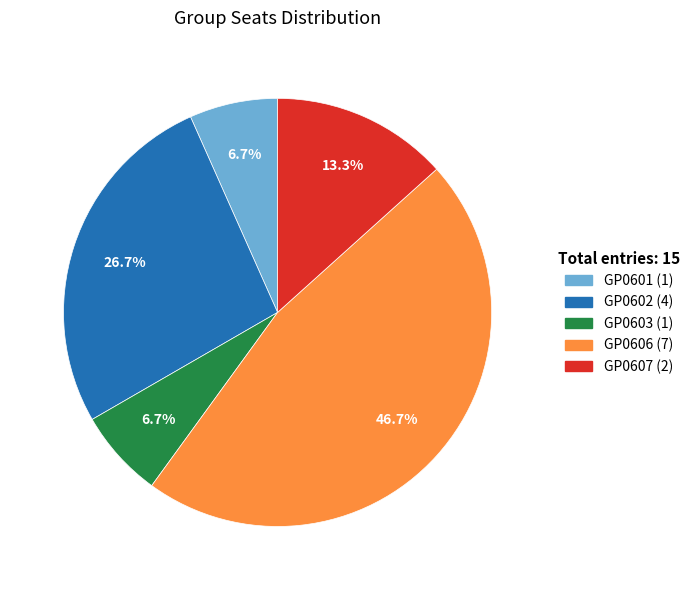

Approximately how many times larger is the value at GP0603 compared to GP0606?

0.1